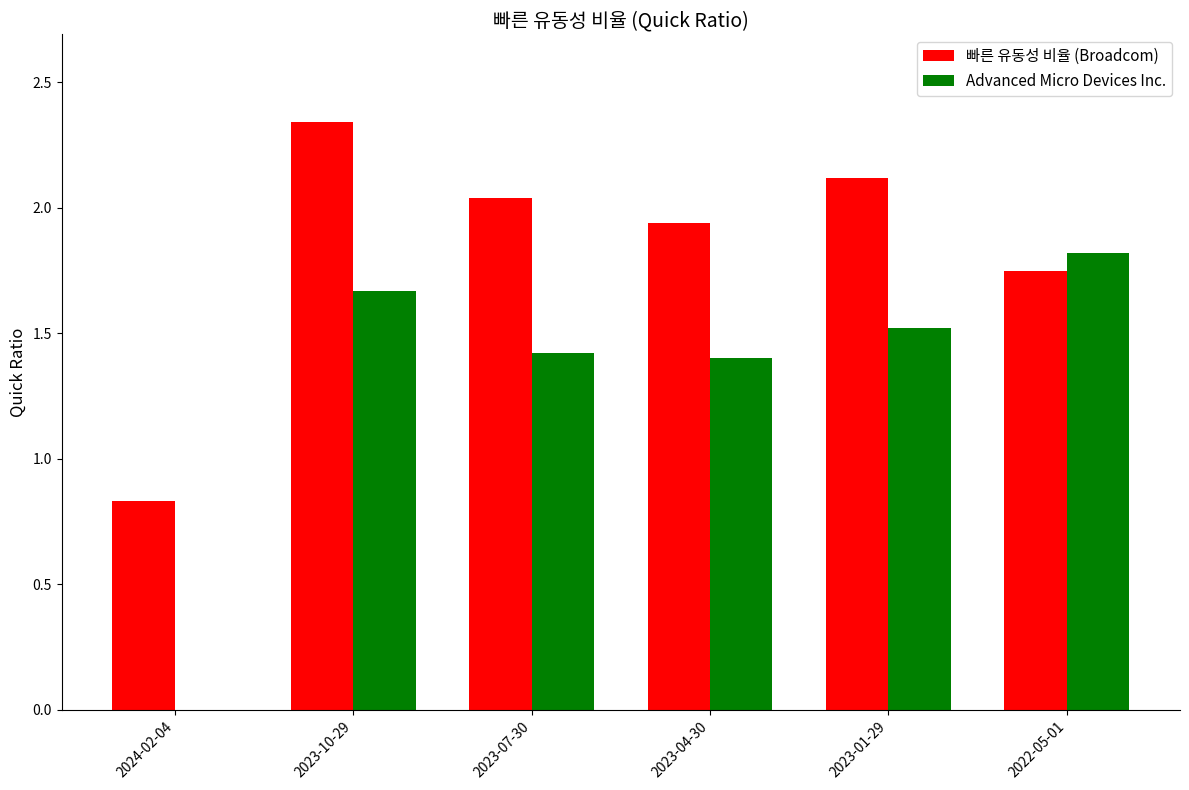

Which series changed the most between 2023-10-29 and 2022-05-01?

빠른 유동성 비율 (Broadcom)